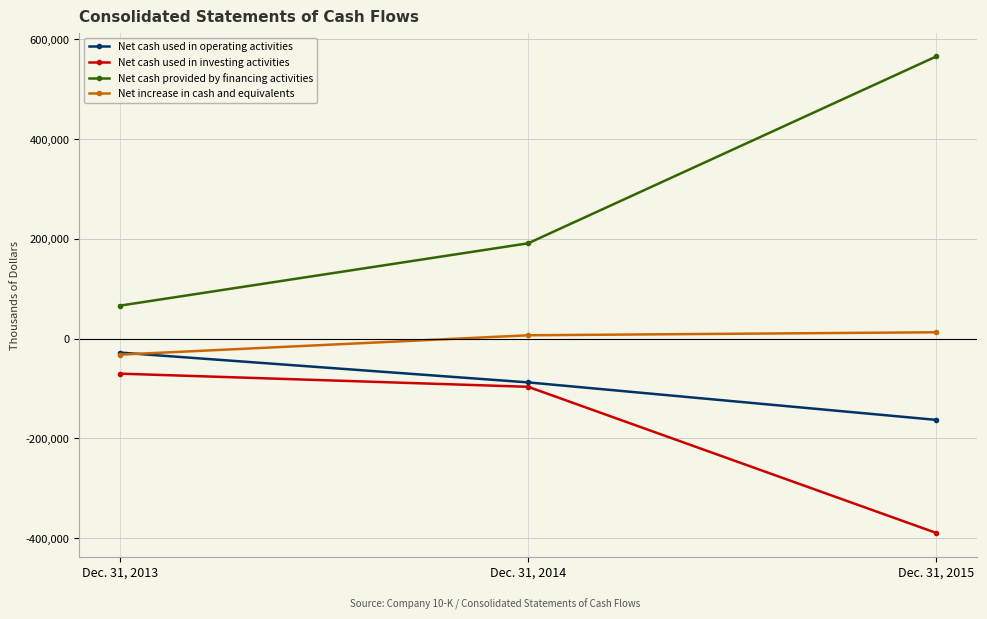

At how many categories does at least one series exceed 38208?

3